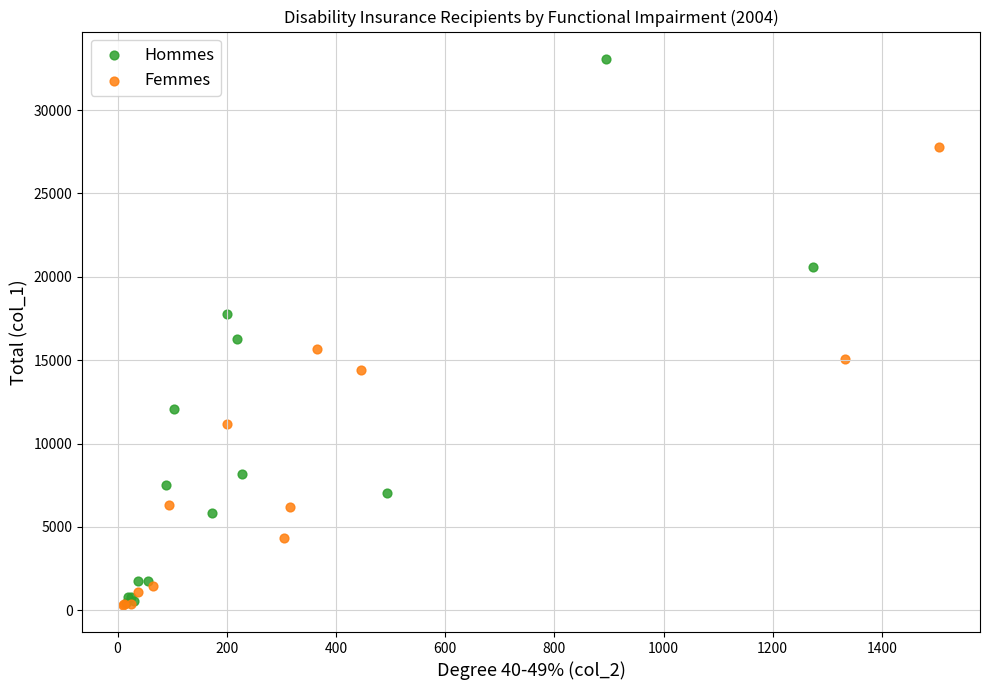

Which series contains the highest Y value?

Hommes